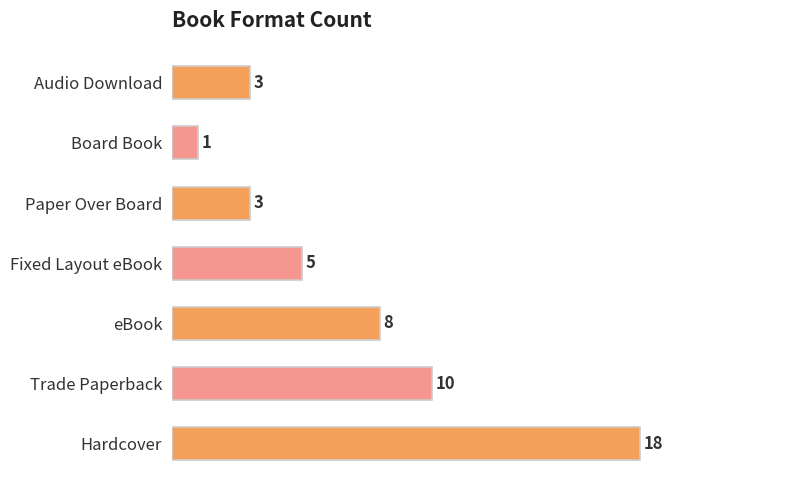

Reading right to left, transcribe all the data shown in this chart.

3	1	3	5	8	10	18